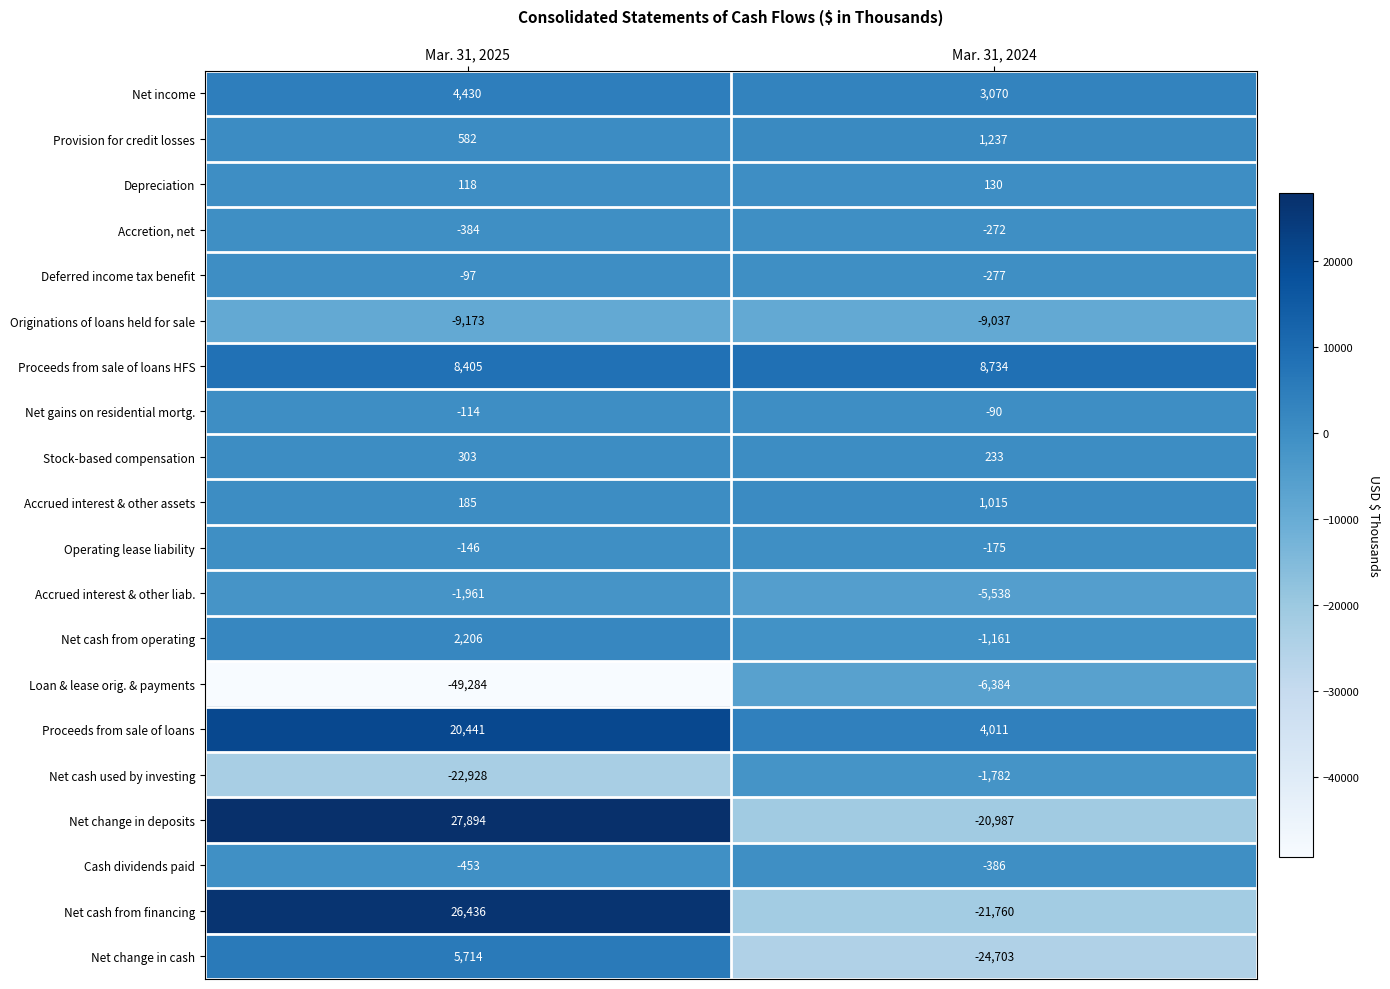

What is the difference between the Proceeds from sale of loans HFS values at Mar. 31, 2025 and Mar. 31, 2024?

329